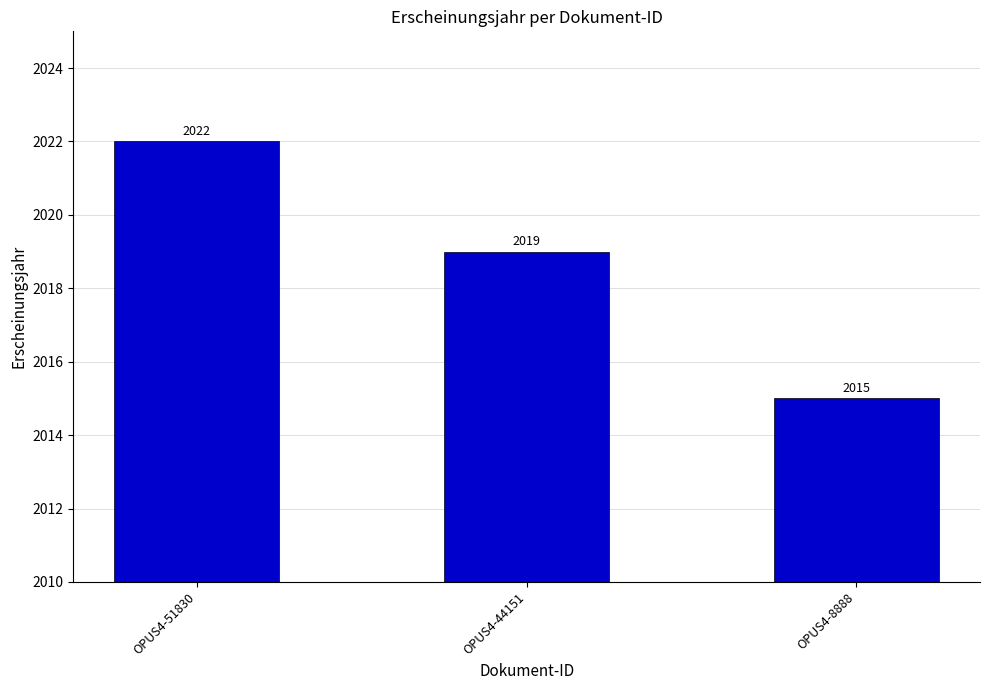

Count the number of categories in the chart.

3